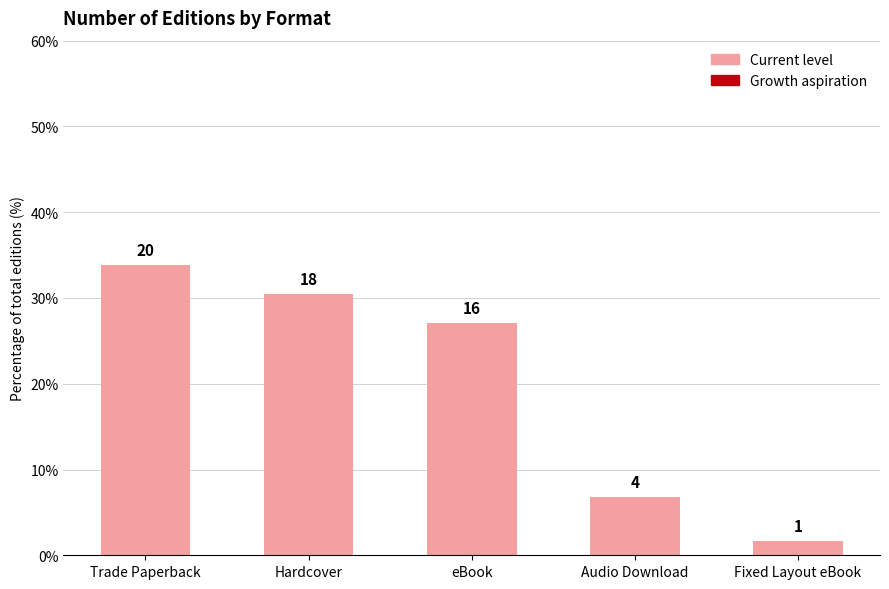

What is the label of the 3rd bar from the left?

eBook